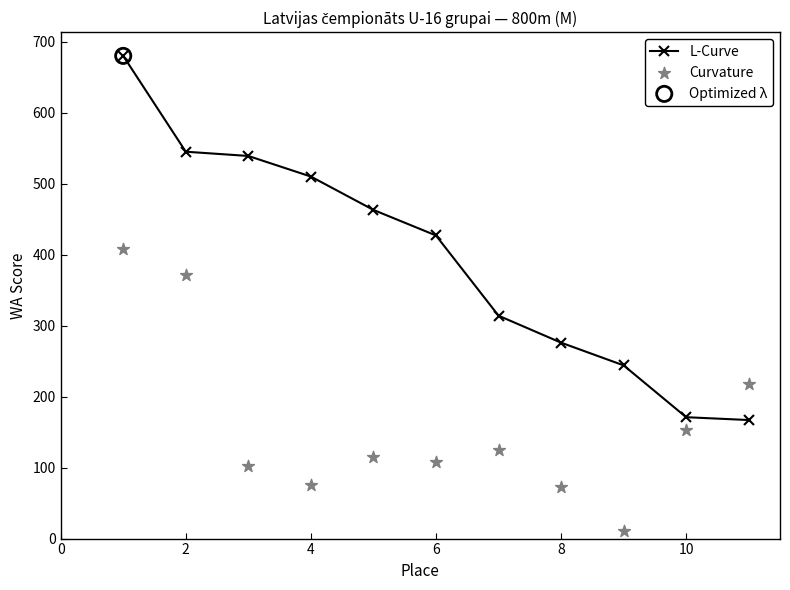

True or false: L-Curve has more than 1 interior local peaks.

False